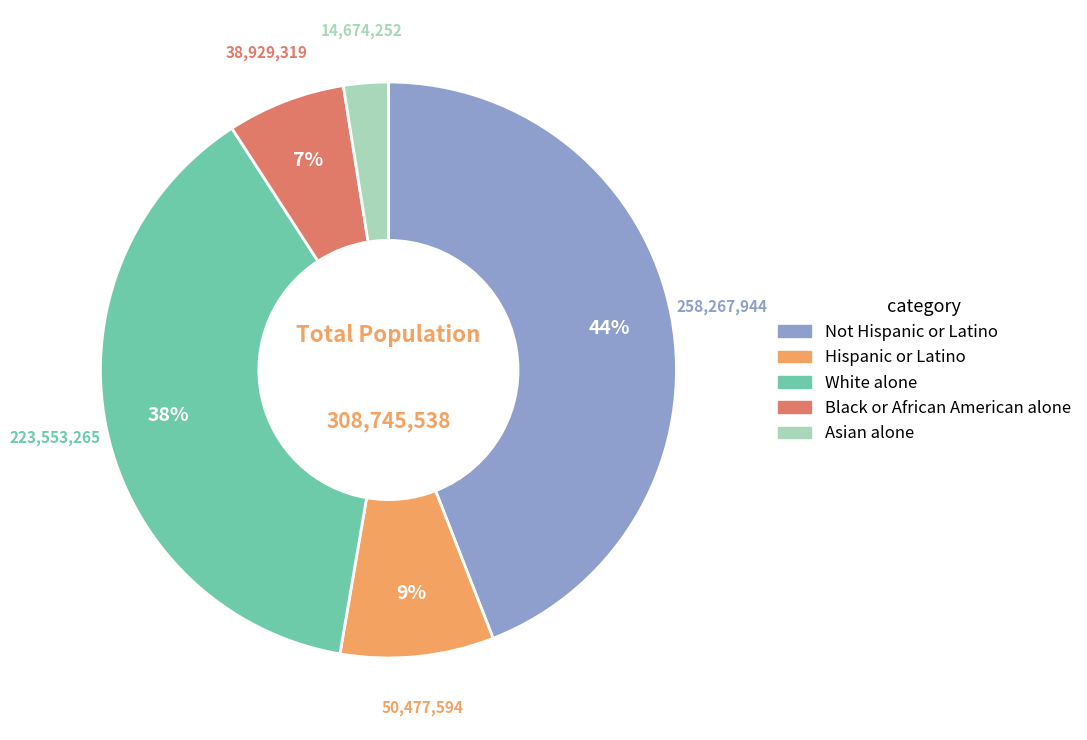

Which category has the biggest portion of the pie?

Not Hispanic or Latino